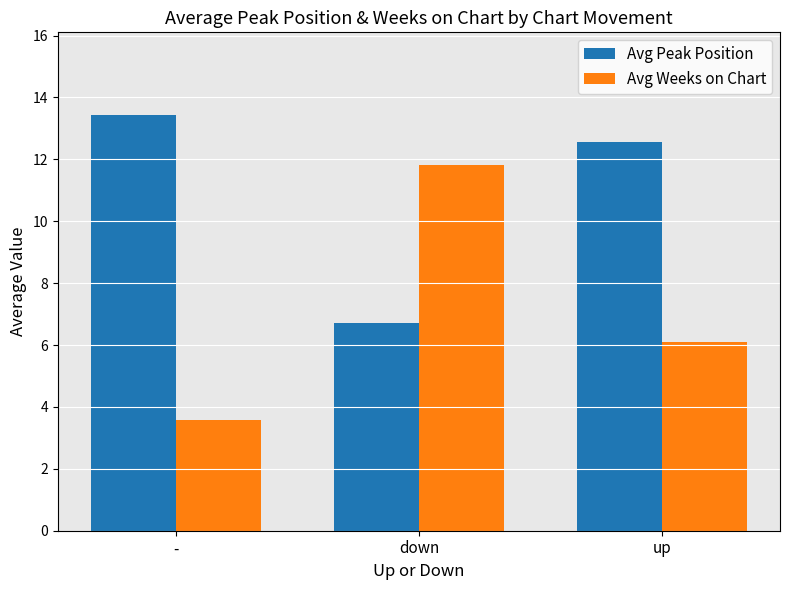

Which series has the widest spread of values?

Avg Weeks on Chart